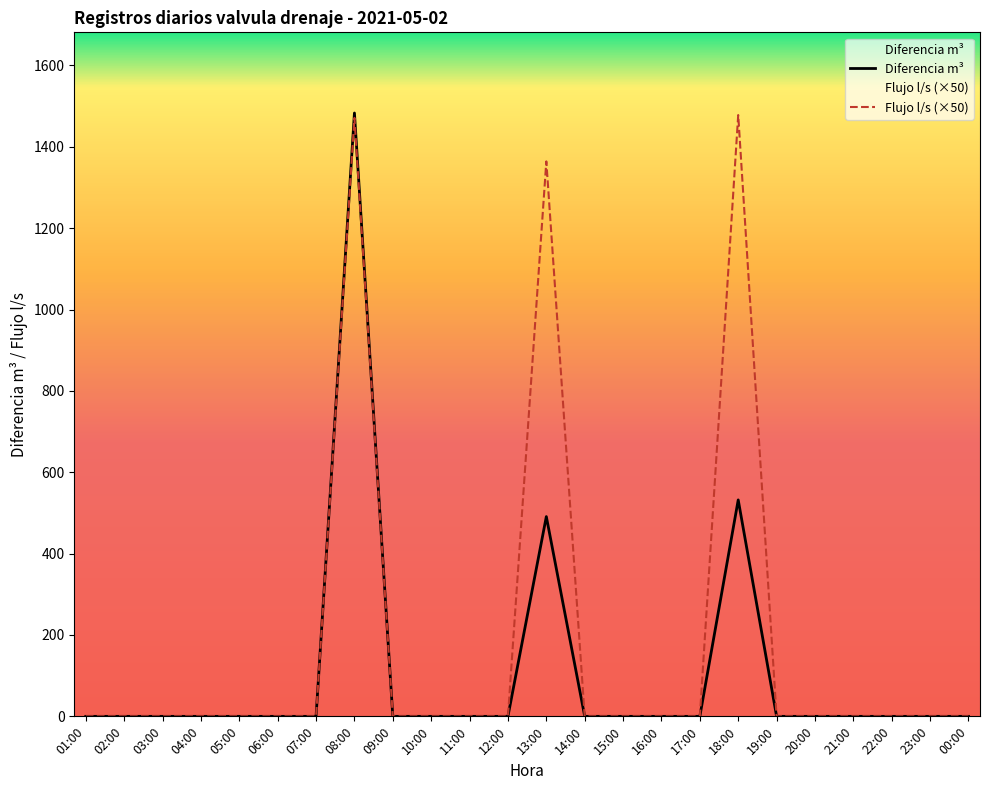

At which category is the sum across all series the highest?

08:00